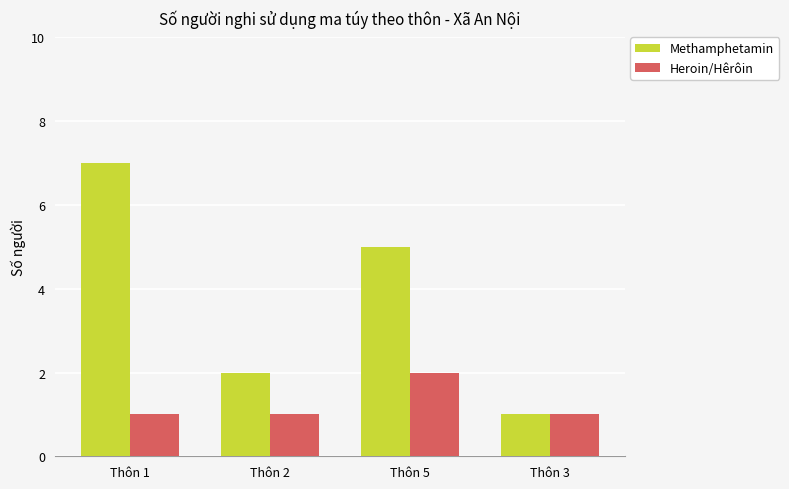

At which label is Methamphetamin closest to 4?

Thôn 5